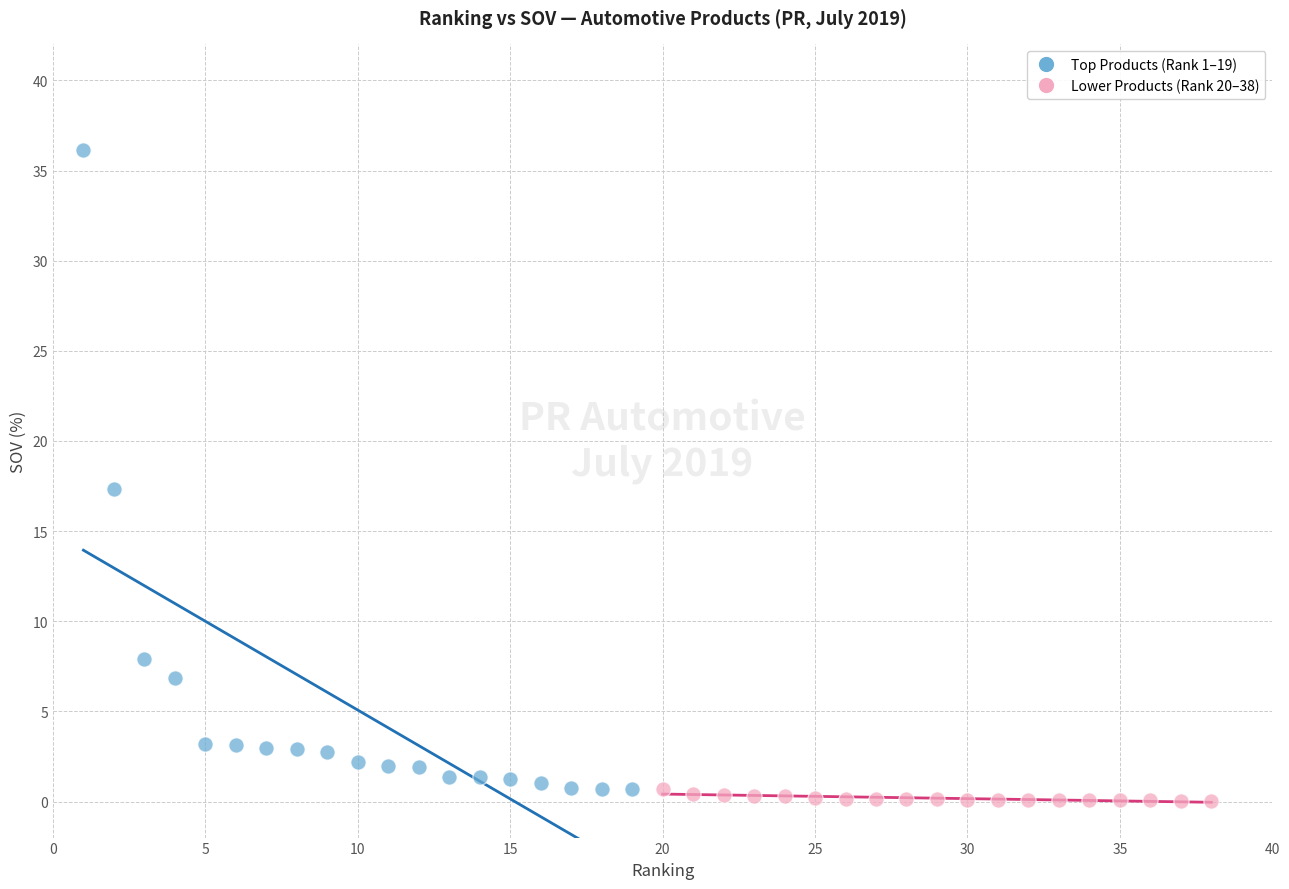

Which series contains the highest Y value?

Top Products (Rank 1–19)